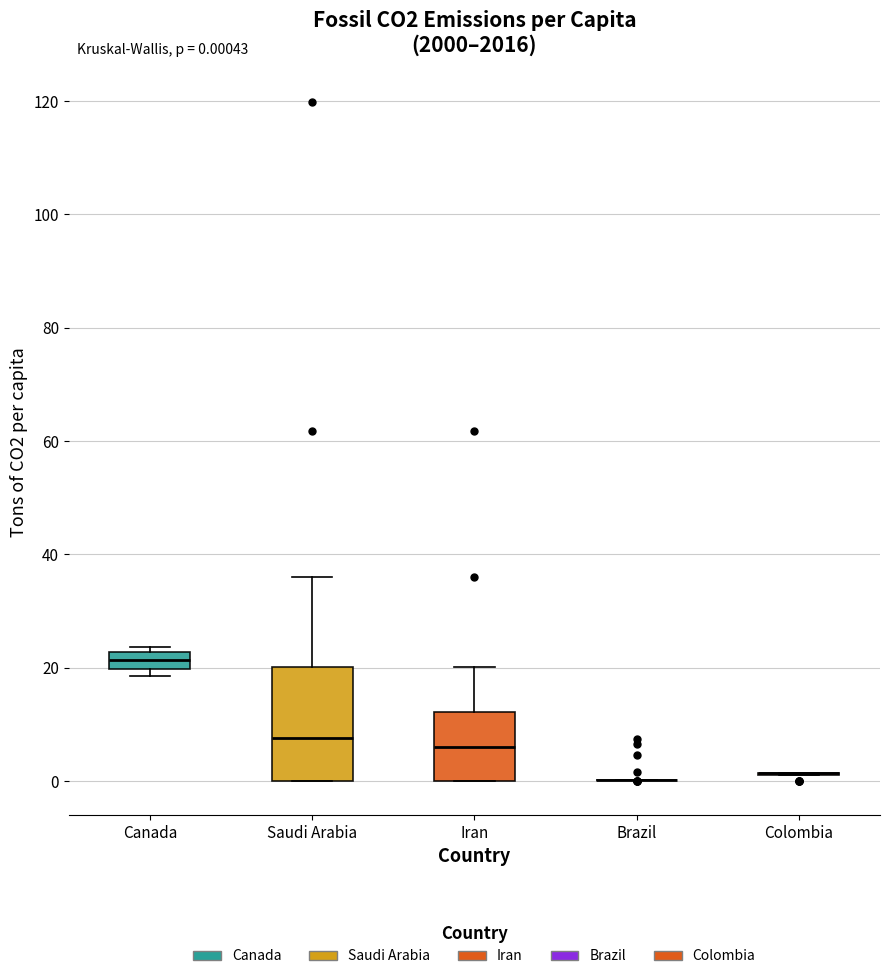

Which box is the tallest, from its lower edge to its upper edge?

Saudi Arabia